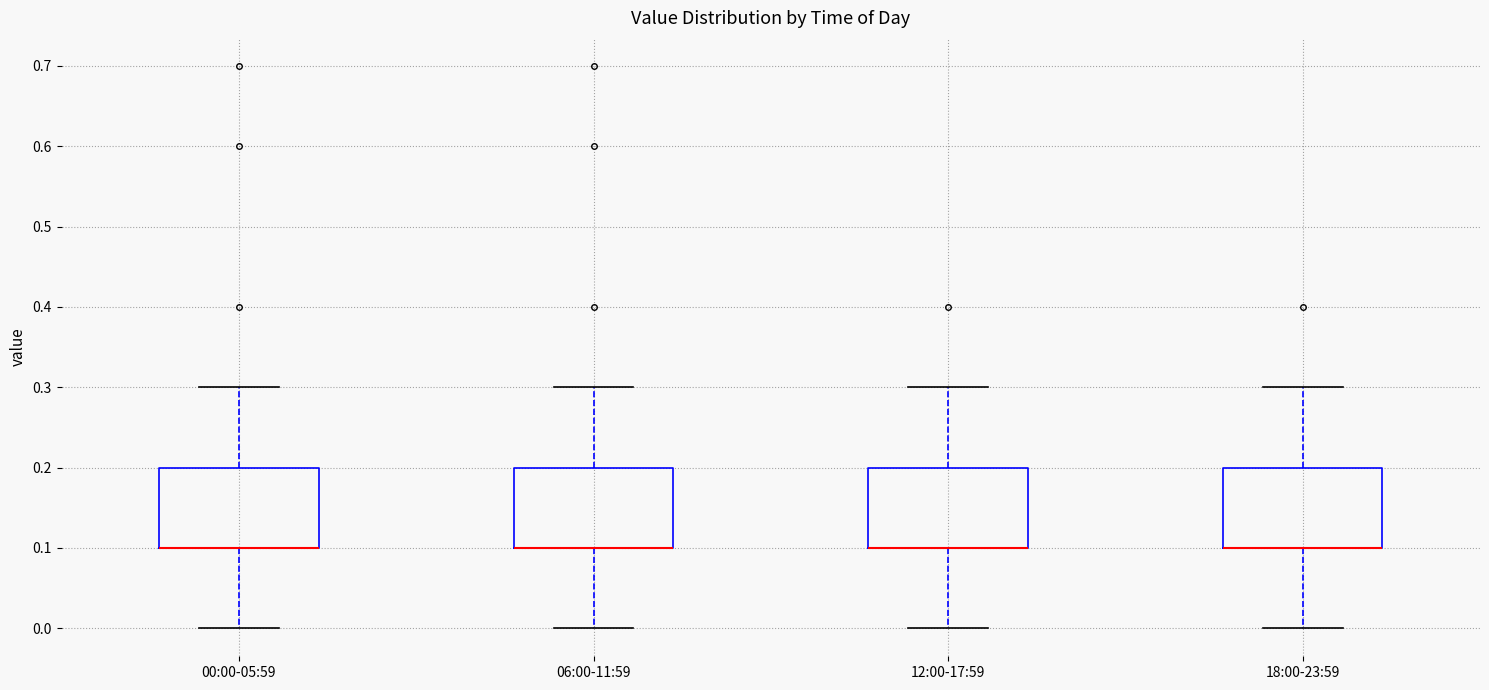

Where does the upper whisker of the box for 18:00-23:59 end on the y-axis? The values are not printed on the chart, so give them approximately, as read against the axis.

0.3